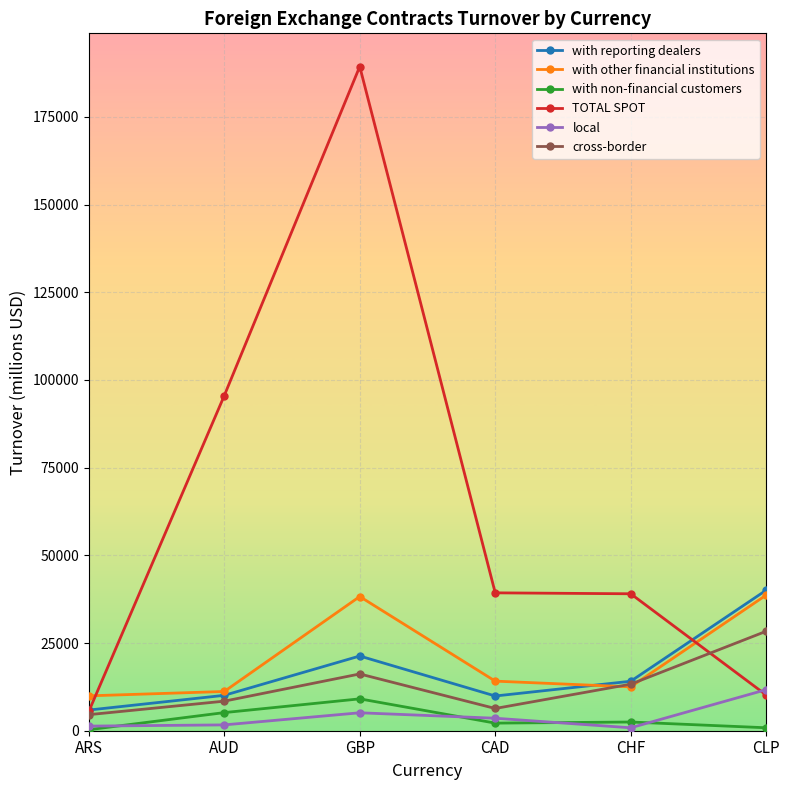

What is the sum of all with reporting dealers values?

101330.0